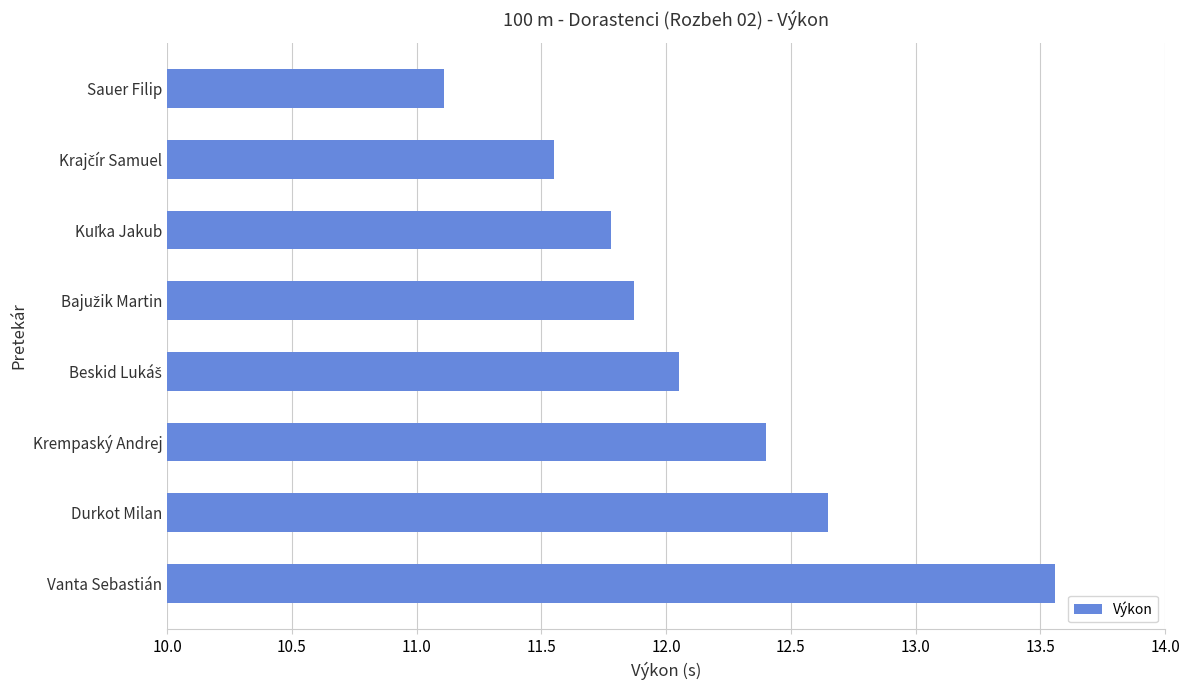

What is the value of the 4th bar from the top?

11.9